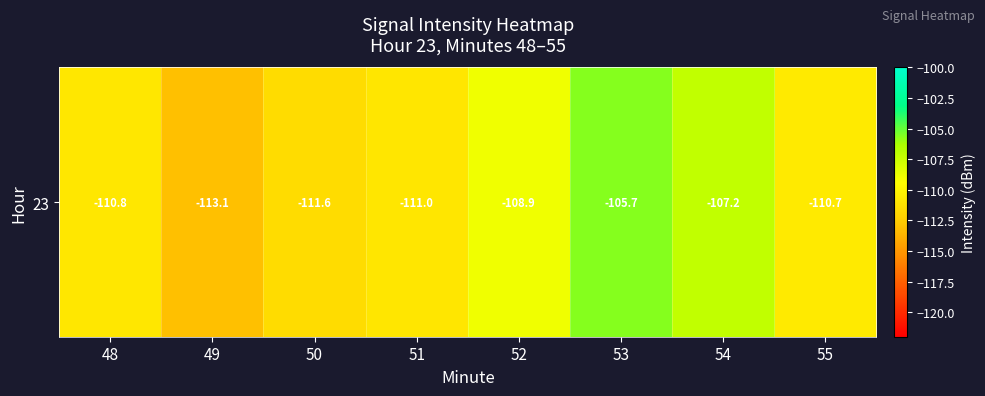

What is the change in value from 48 to 53?

+5.2